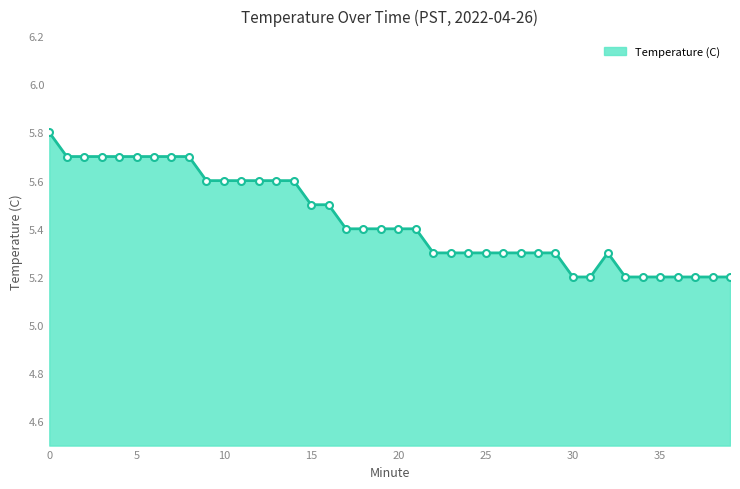

What is the difference between the maximum and minimum values?

0.6